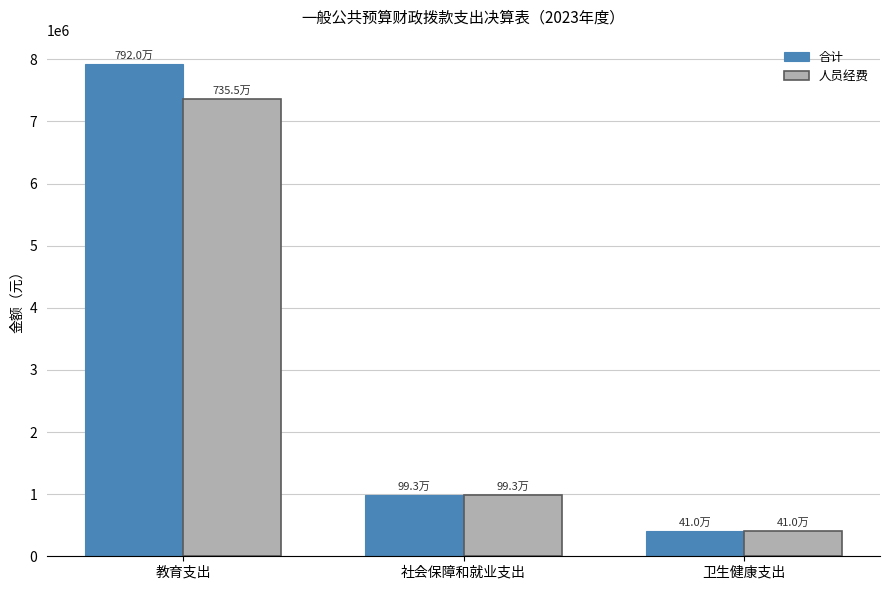

List the series in order of their overall mean, lowest first.

人员经费, 合计